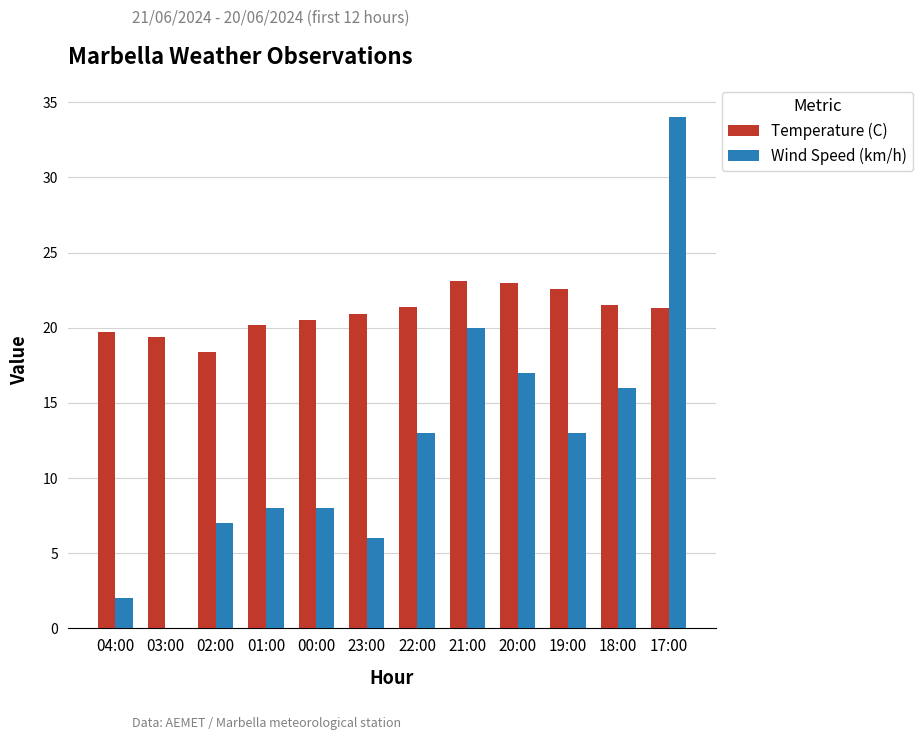

Which series changed the most between 00:00 and 22:00?

Wind Speed (km/h)